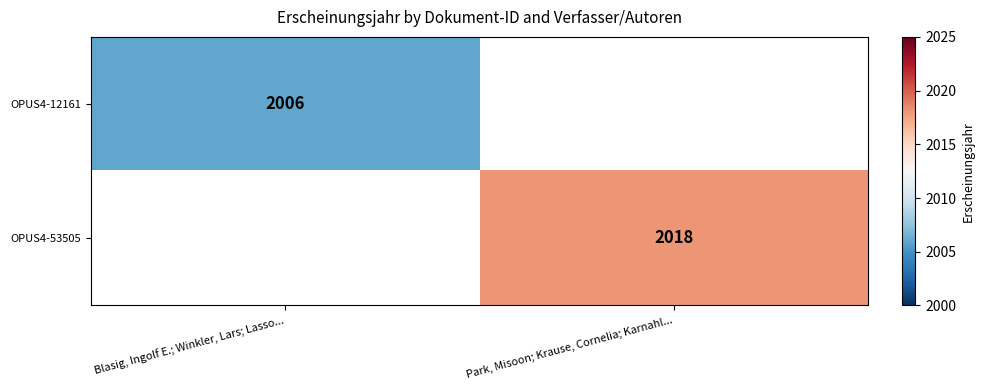

At how many categories does at least one series exceed 2012?

1